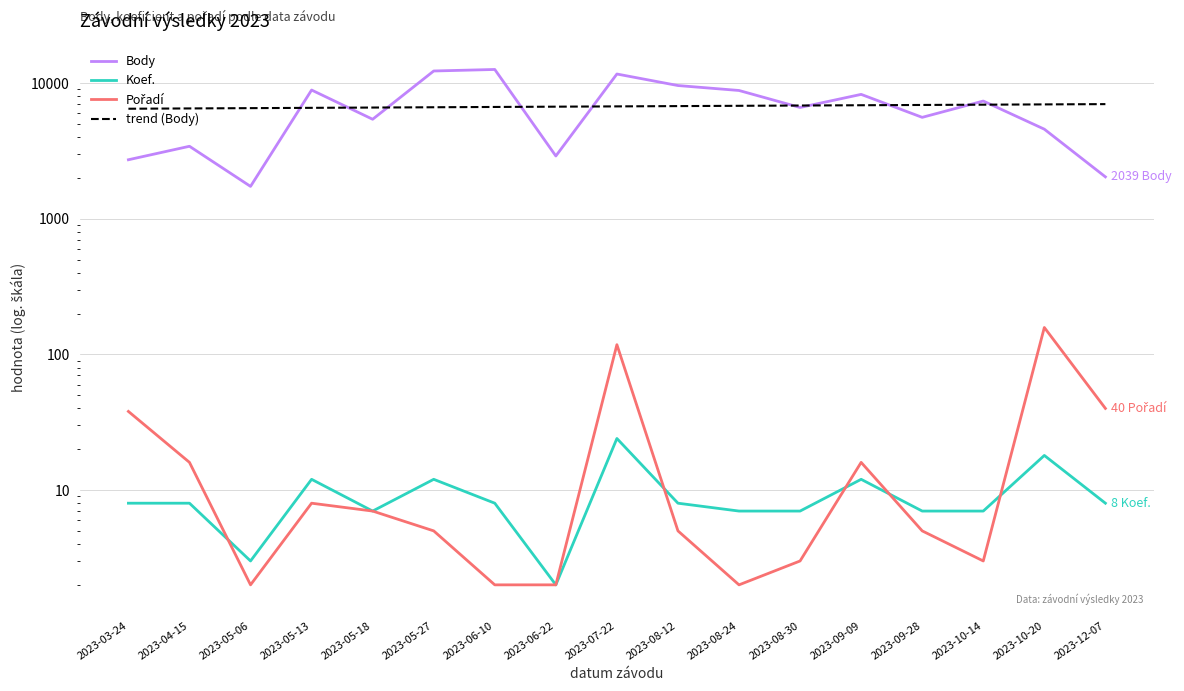

At which category does Pořadí reach its first local peak?

2023-05-13